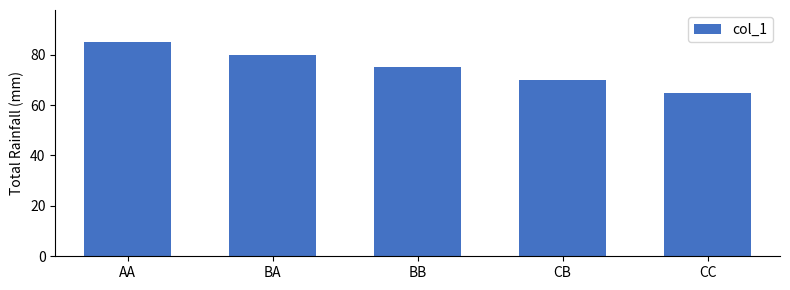

At which label is the value closest to 75?

BB